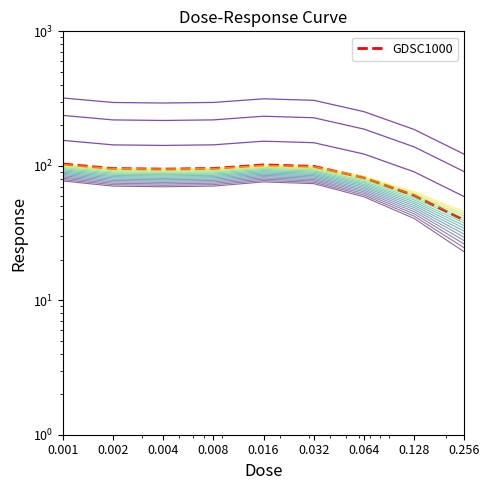

What is the greatest value displayed?

103.0